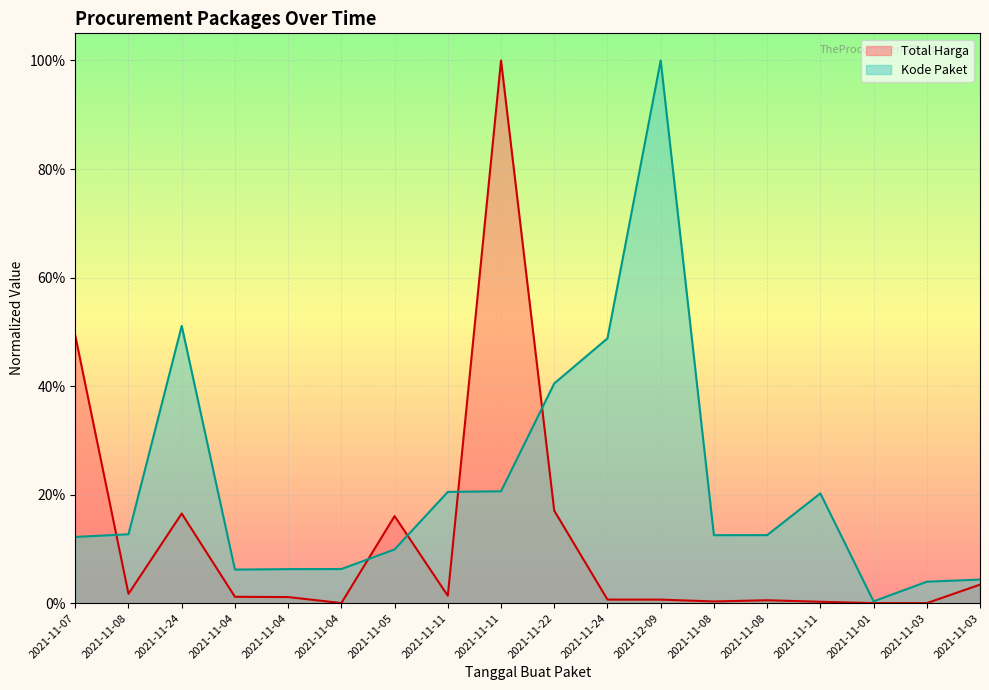

True or false: Kode Paket and Total Harga intersect in this chart.

True